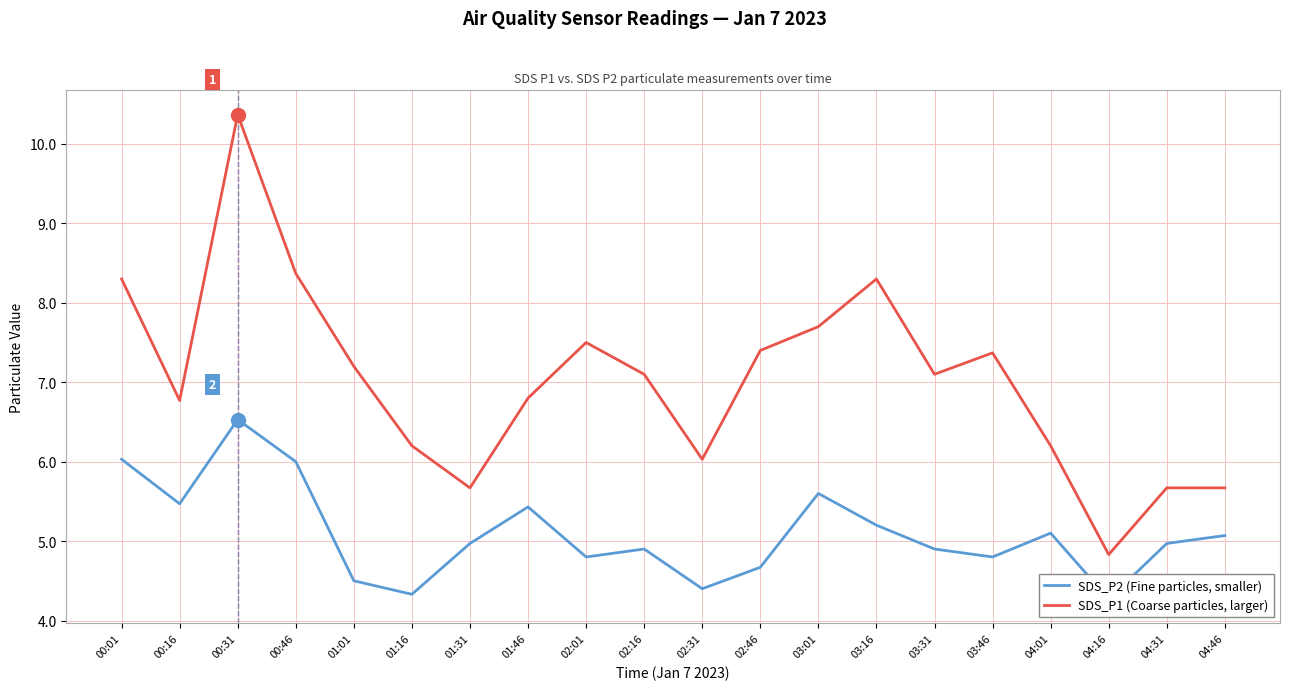

What is the value of the SDS_P2 (Fine particles, smaller) point at the 1st from the left?

6.0